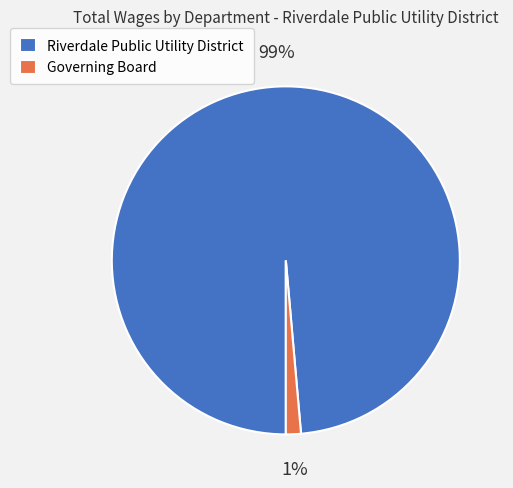

How many segments does this pie chart have?

2